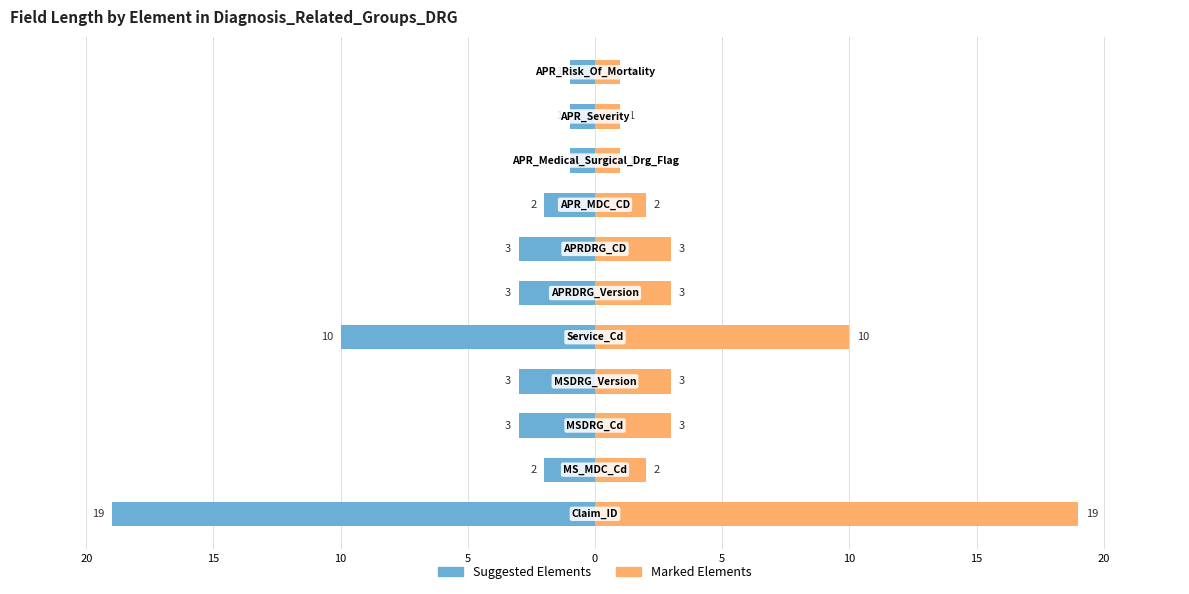

Which series has the largest total across all categories?

Marked Elements